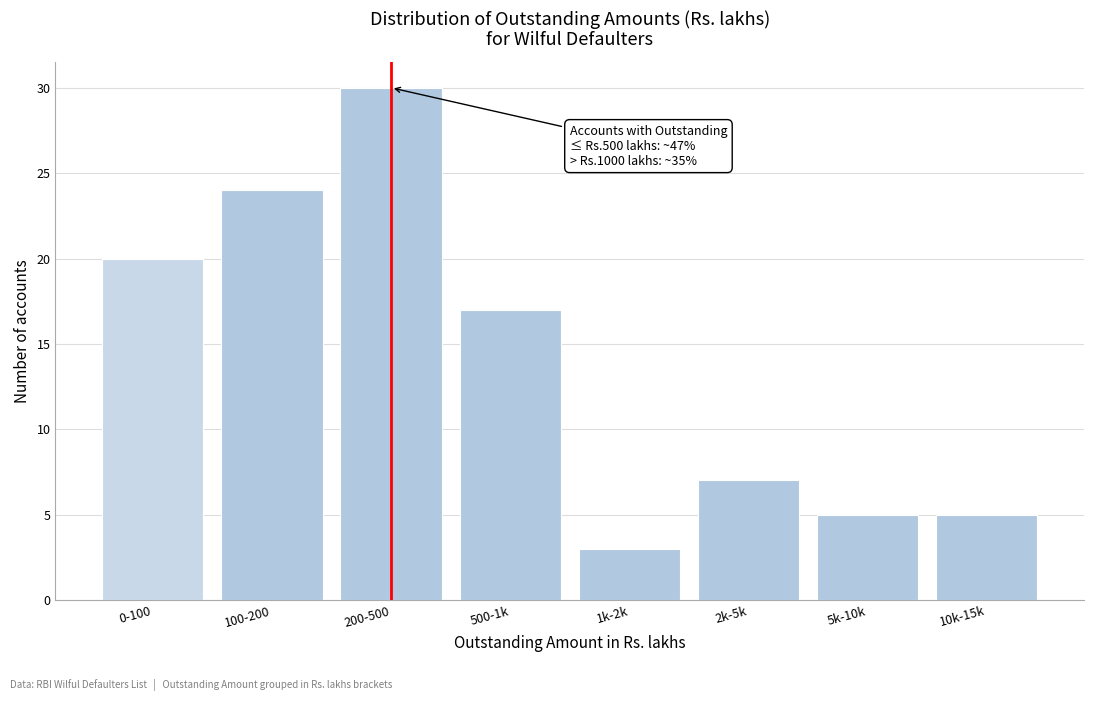

Reading left to right, what are all the values shown in this chart?

20	24	30	17	3	7	5	5